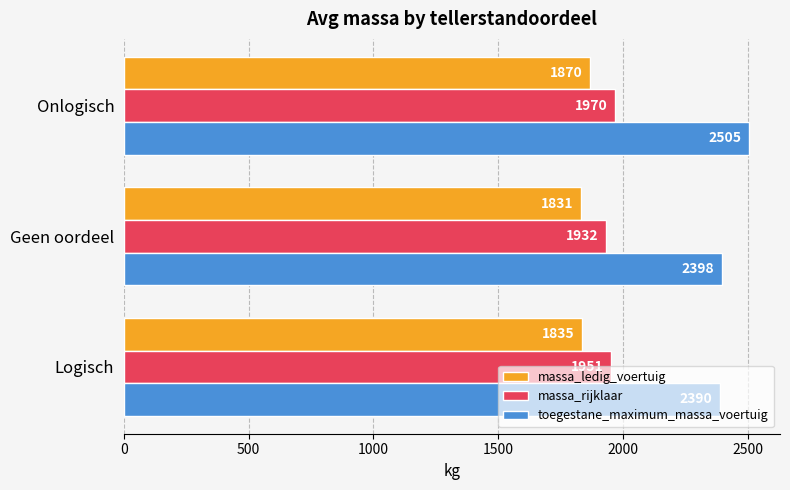

What is the highest value of the massa_rijklaar series?

1970